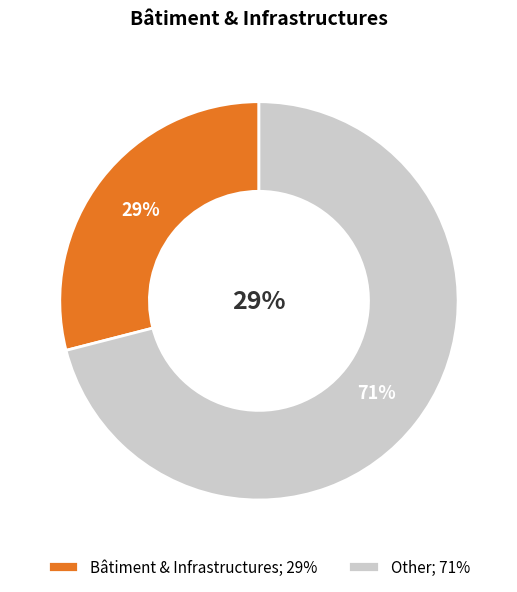

To the nearest percent, what is the difference between the Other and Bâtiment & Infrastructures slice percentages?

42%